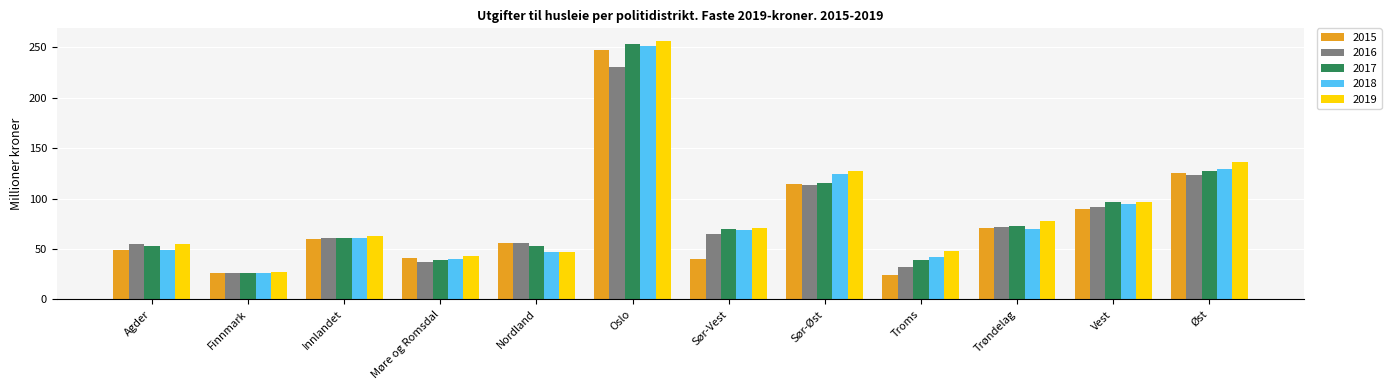

At which category is the sum across all series the highest?

Oslo